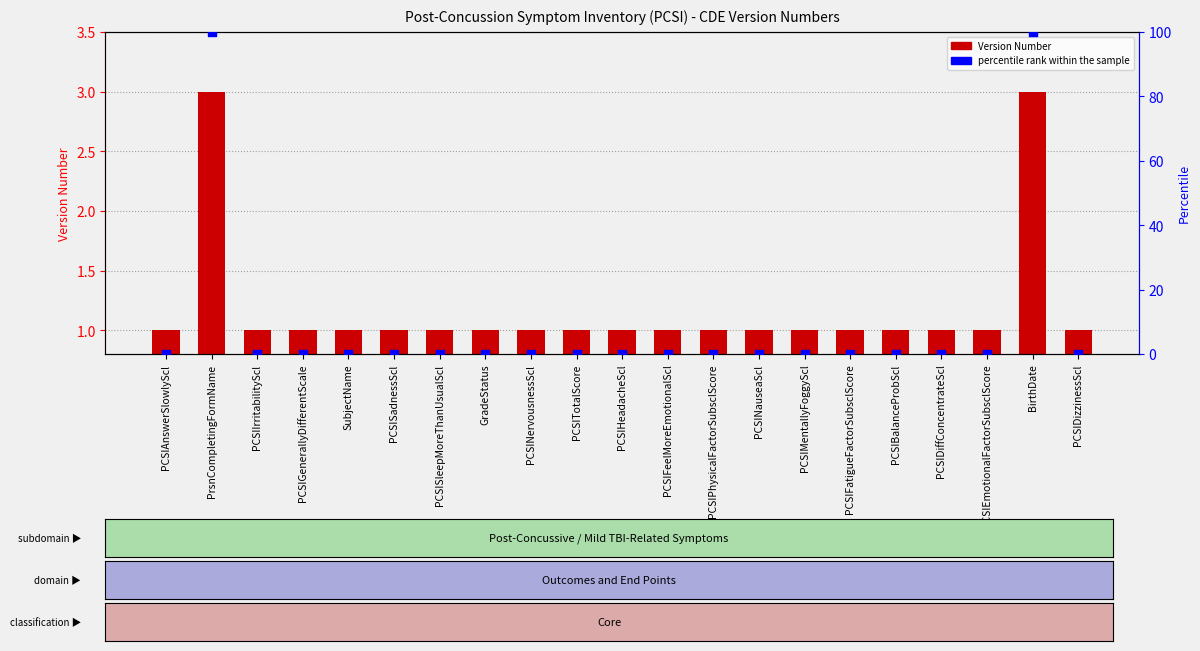

Which series has the largest total across all categories?

percentile rank within the sample